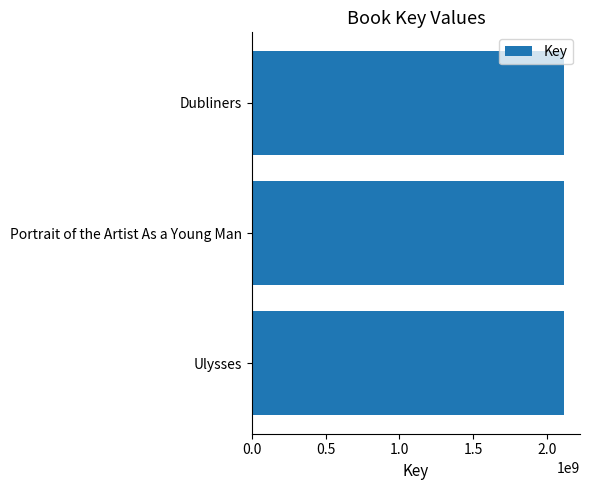

What is the sum of all values?

6353582607